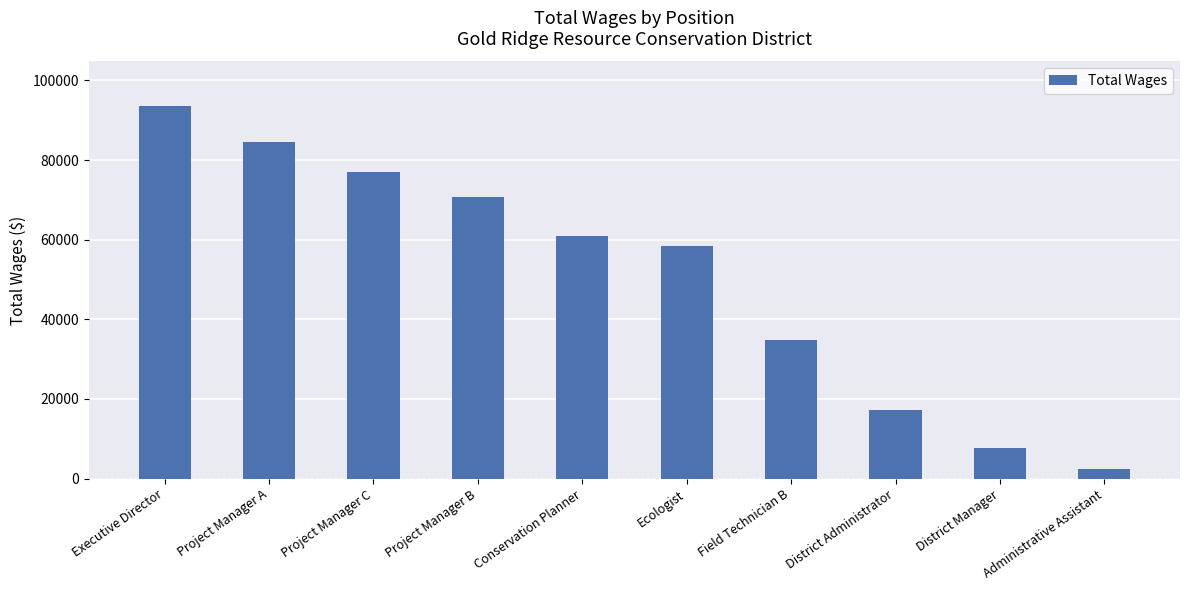

How many data points are less than 60862?

5